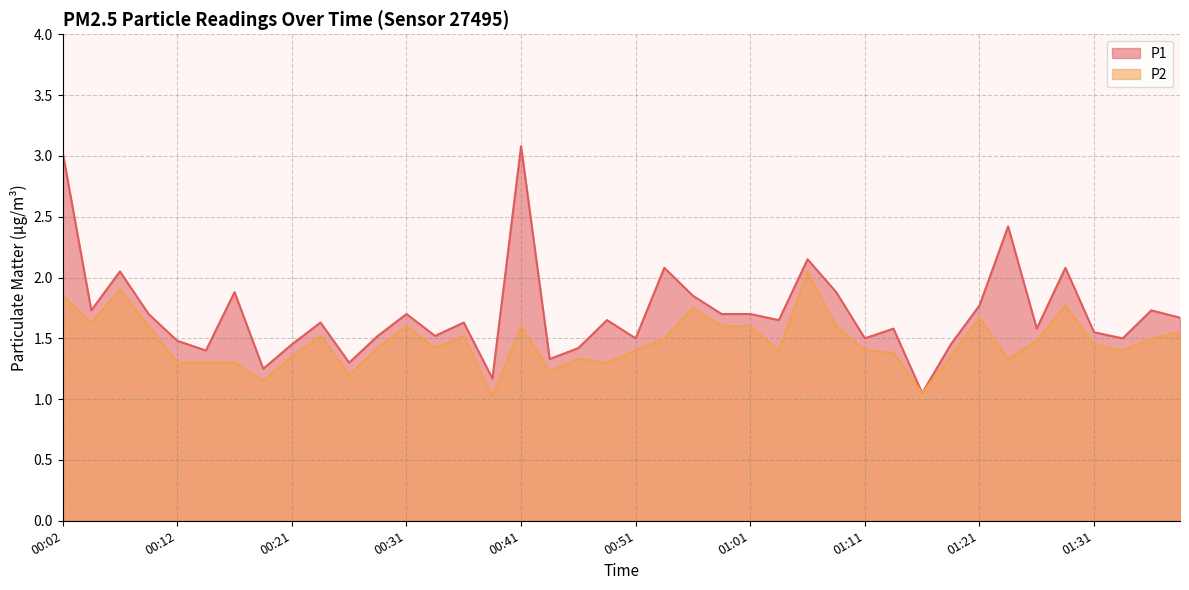

The value of P1 at 00:14 is 2.1. True or false?

False